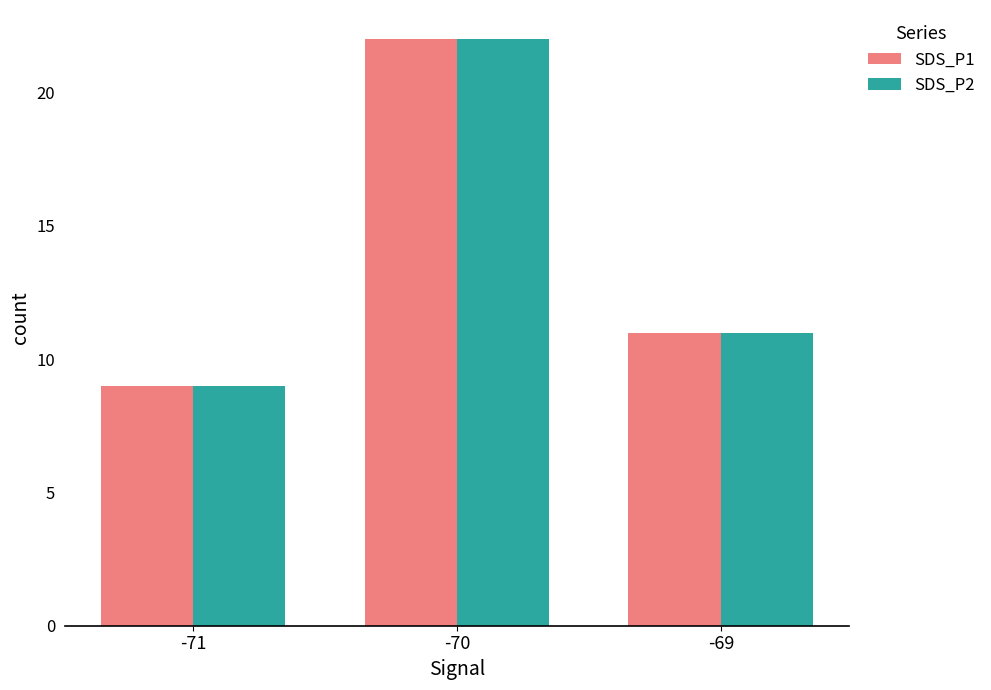

How many bars are there in total?

6